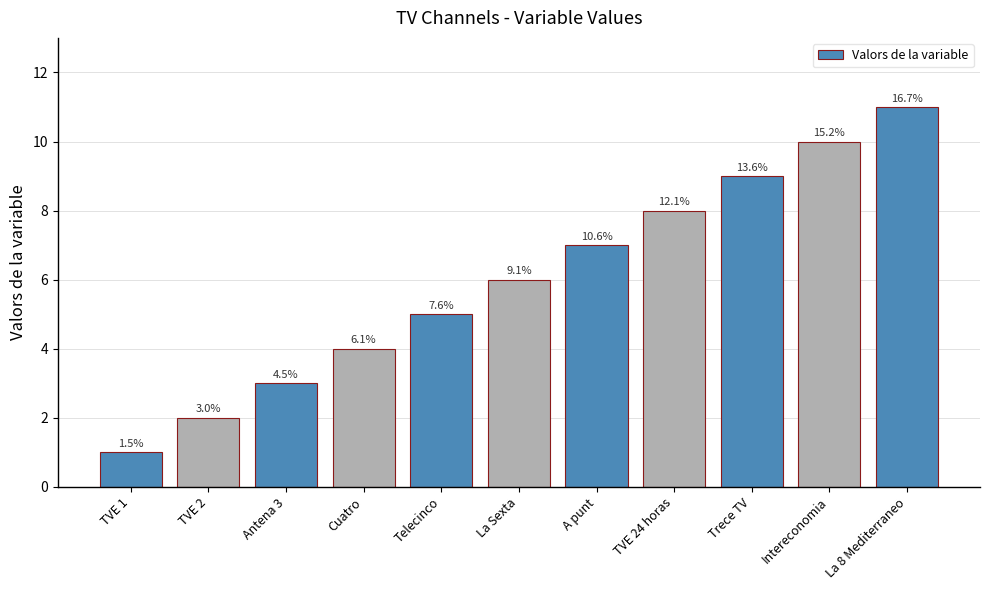

How many bars are there in total?

11